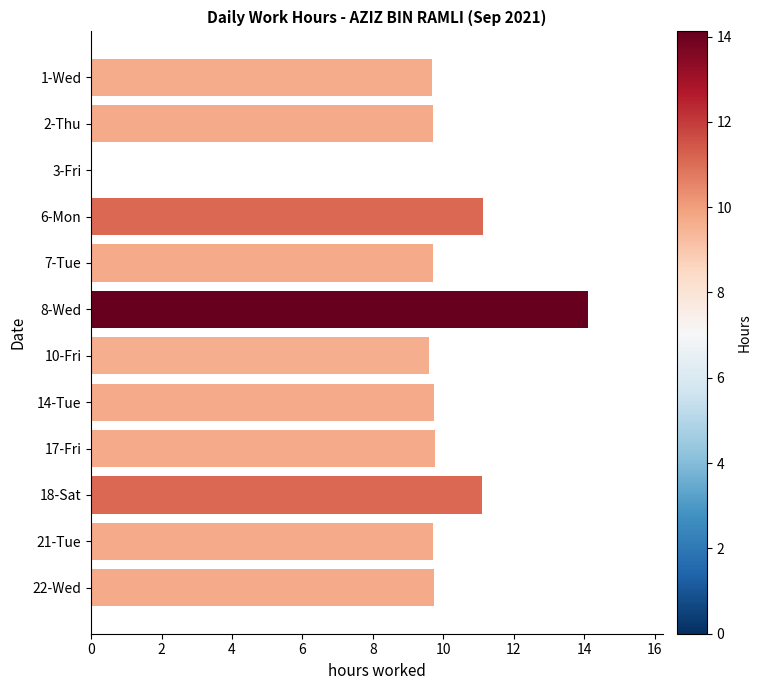

Which has a higher value, 3-Fri or 6-Mon?

6-Mon